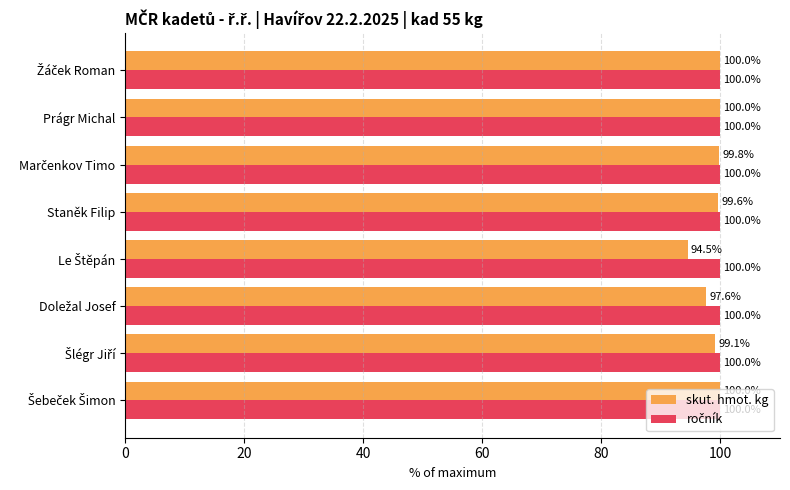

What is the highest value of the skut. hmot. kg series?

100.0